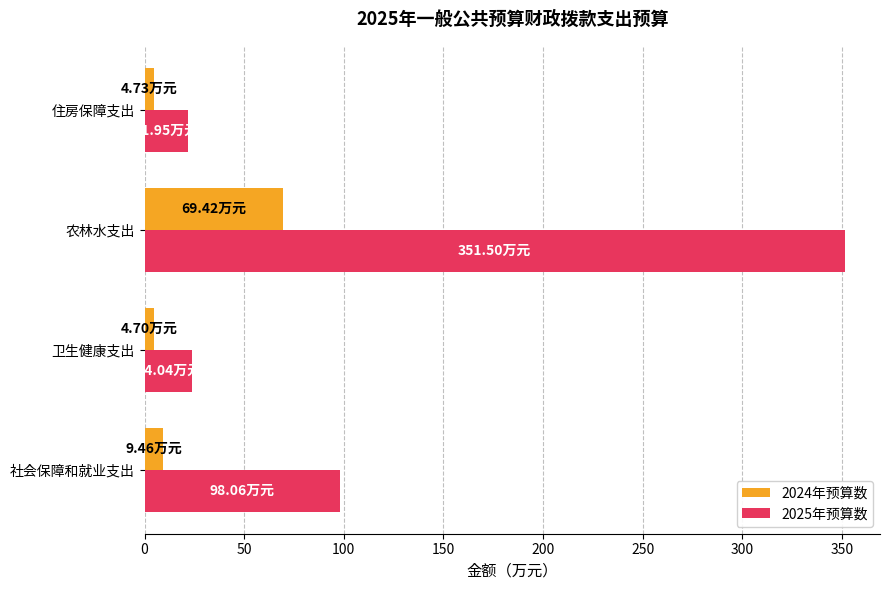

What is the difference between the maximum and second lowest values in the 2024年预算数 series?

64.7